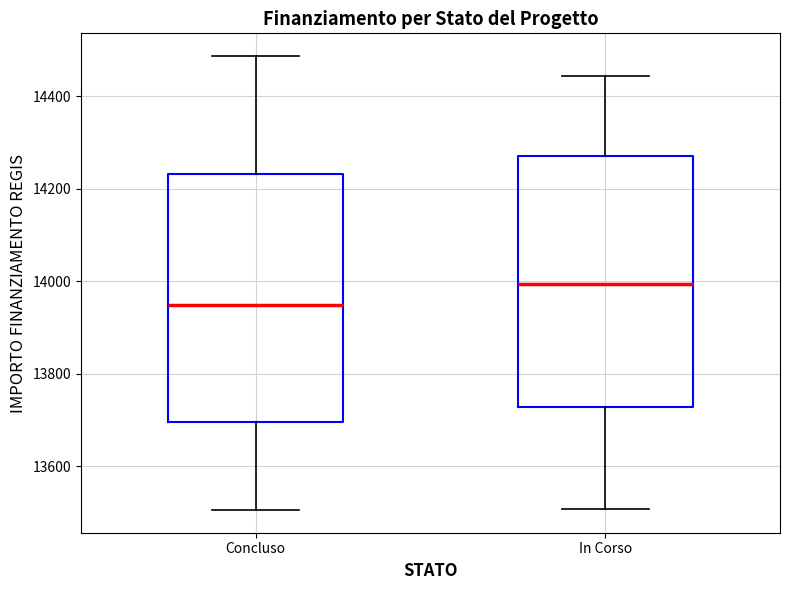

Reading left to right, read every box against the y-axis: the position of its median line, the range the box covers, and the ends of its whiskers. The values are not printed on the chart, so give them approximately, as read against the axis.

Concluso: median 13940, box 13700 to 14240, whiskers 13500 to 14480
In Corso: median 14000, box 13720 to 14280, whiskers 13500 to 14440